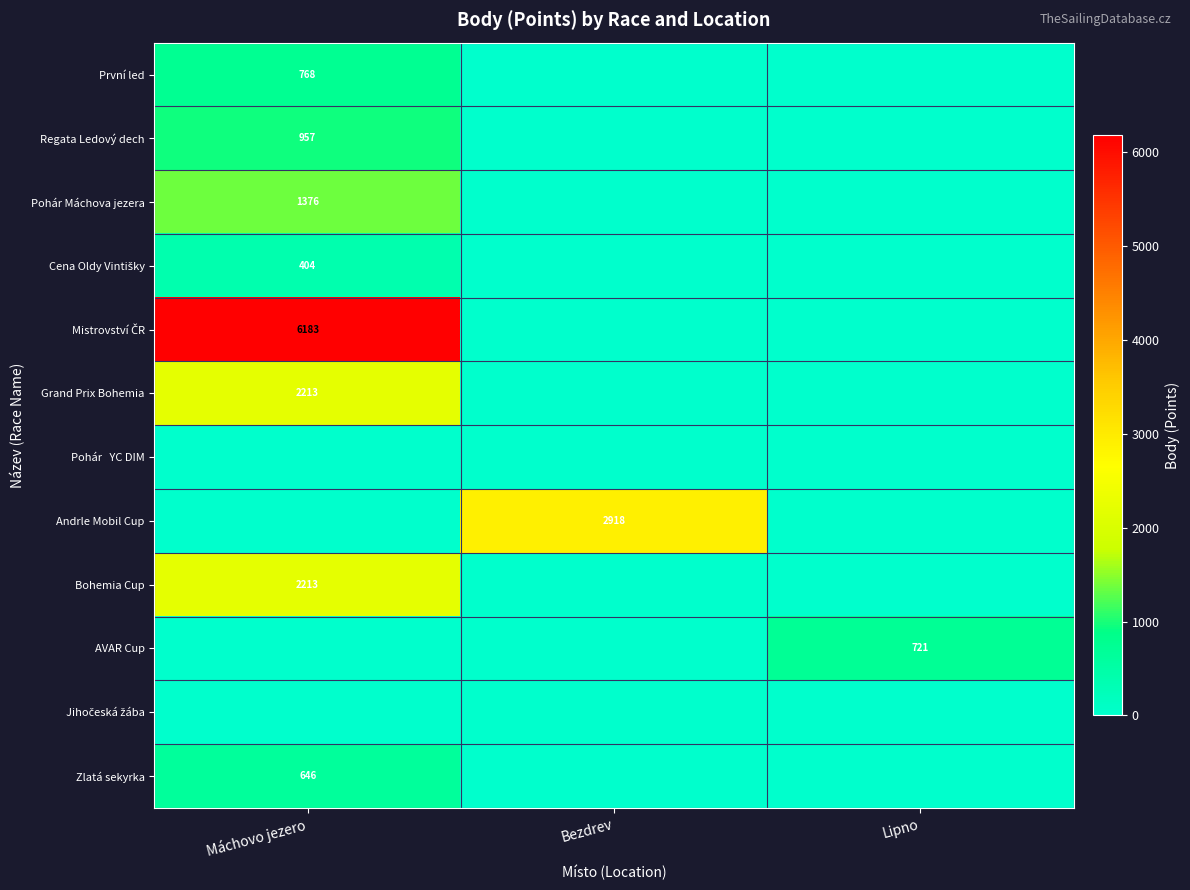

Is it true that Zlatá sekyrka equals 279 at Máchovo jezero?

False